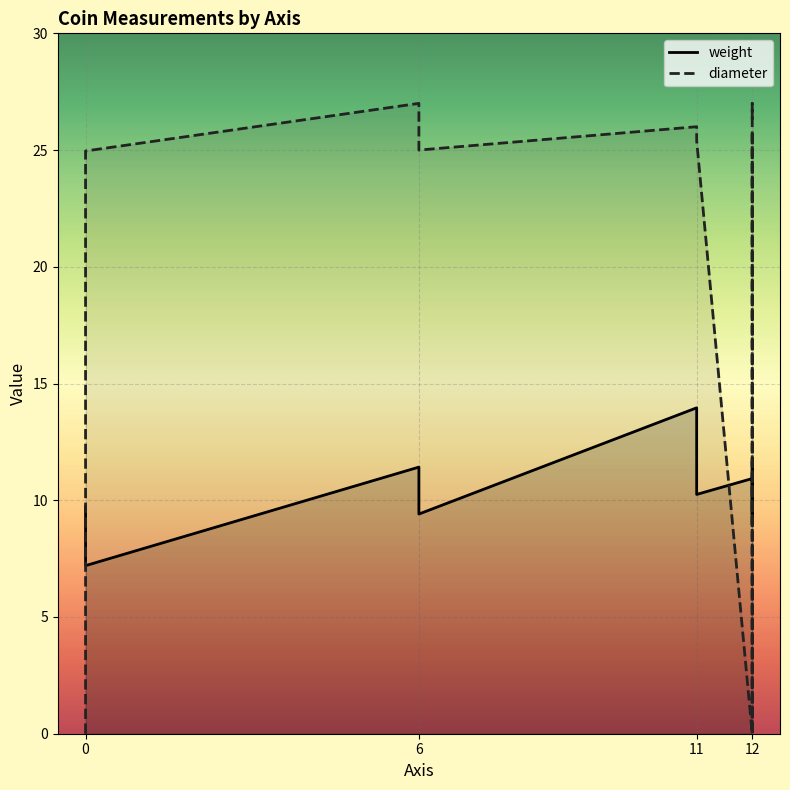

How many lines are shown in the chart?

2